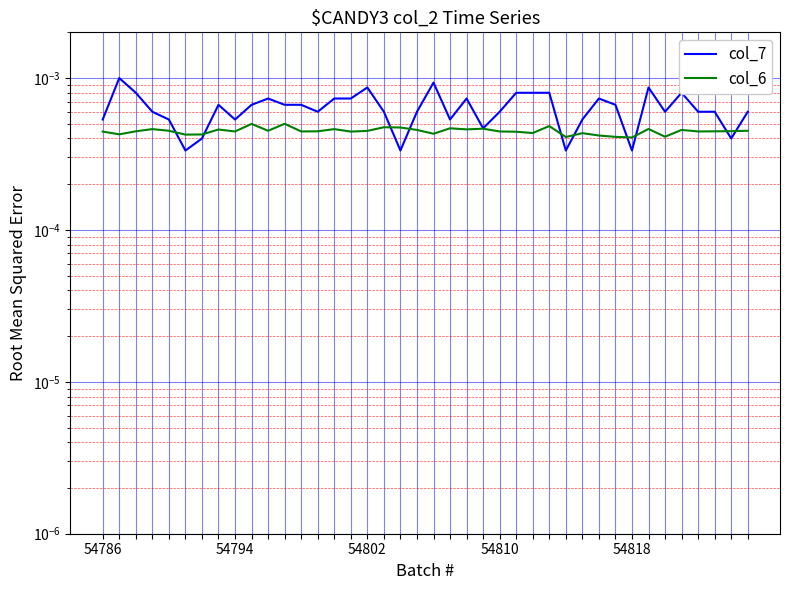

Count the number of data series in this chart.

2